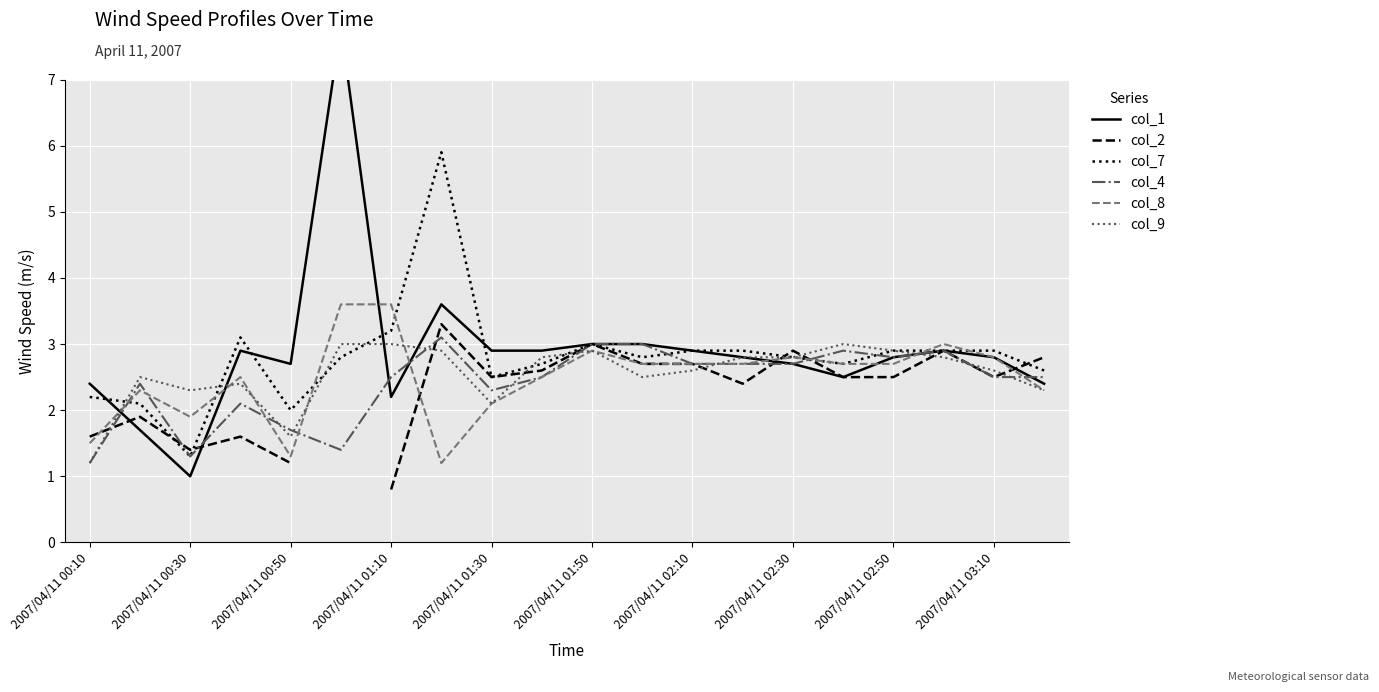

What is the average value of the col_7 series?

2.8